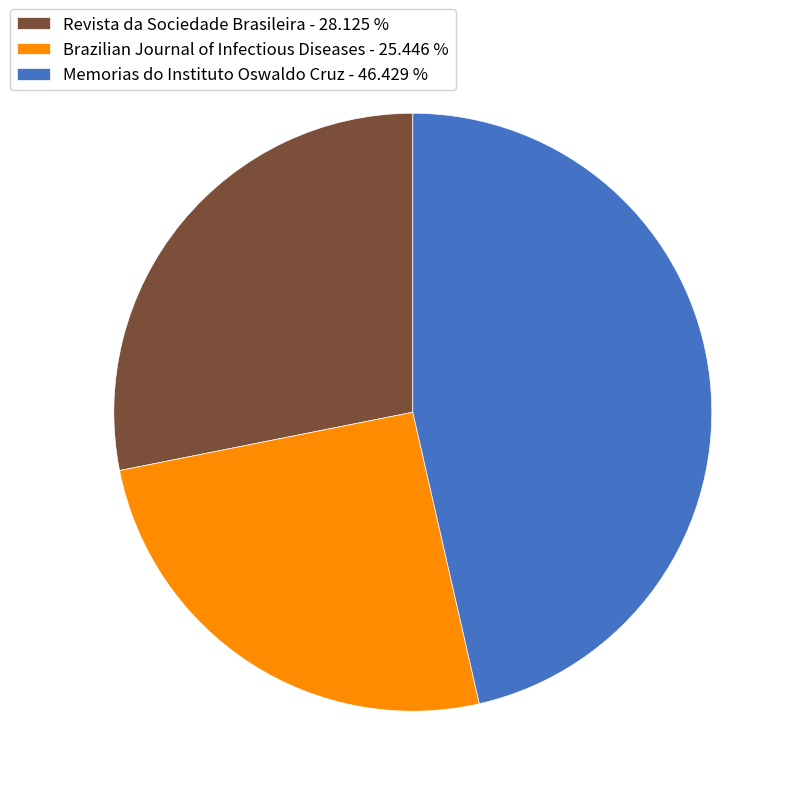

Which slice is the largest?

Memorias do Instituto Oswaldo Cruz